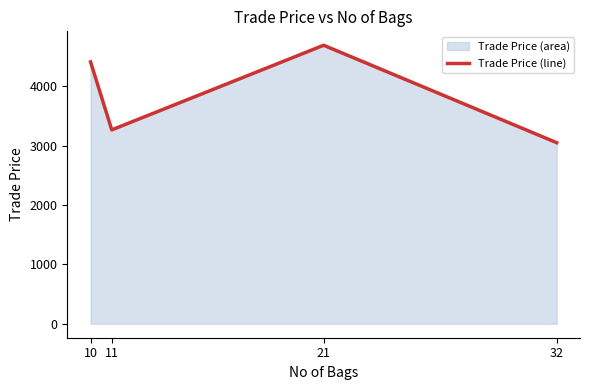

Where is the first local minimum?

11